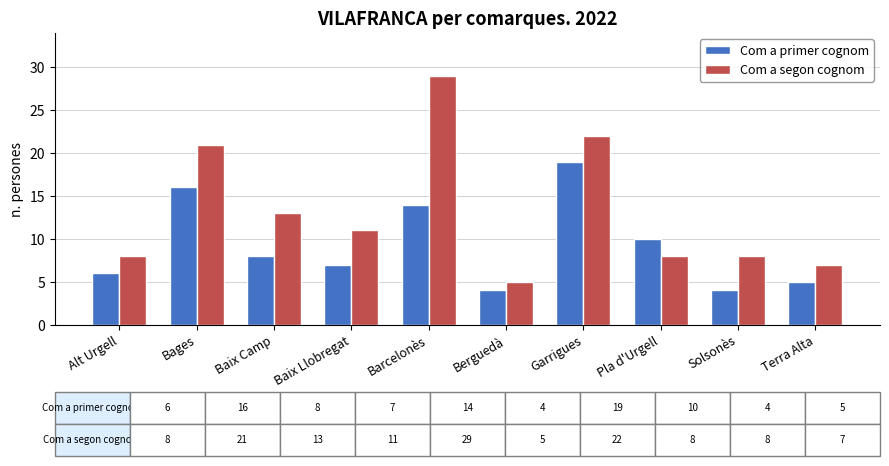

Where is Com a primer cognom nearest to the value 11?

Pla d'Urgell